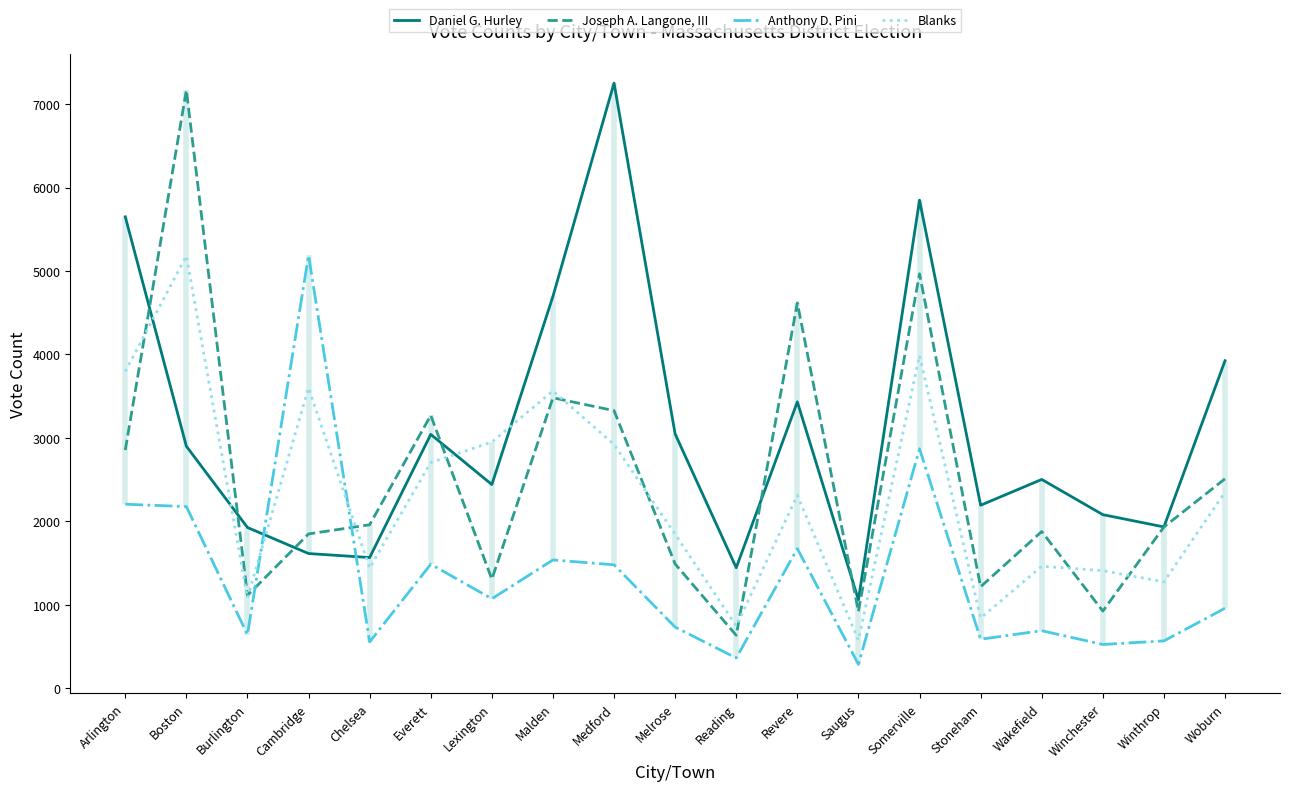

Which series ends up on top after the final intersection of Joseph A. Langone, III and Anthony D. Pini?

Joseph A. Langone, III